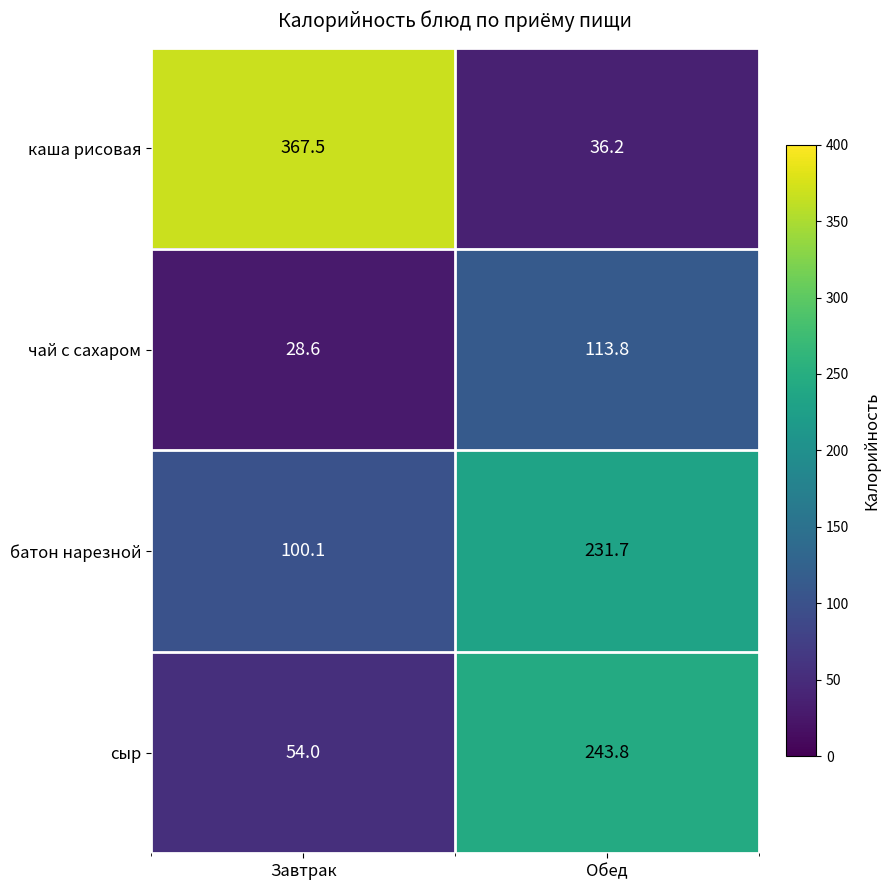

The value of каша рисовая at Обед is 36.2. True or false?

True